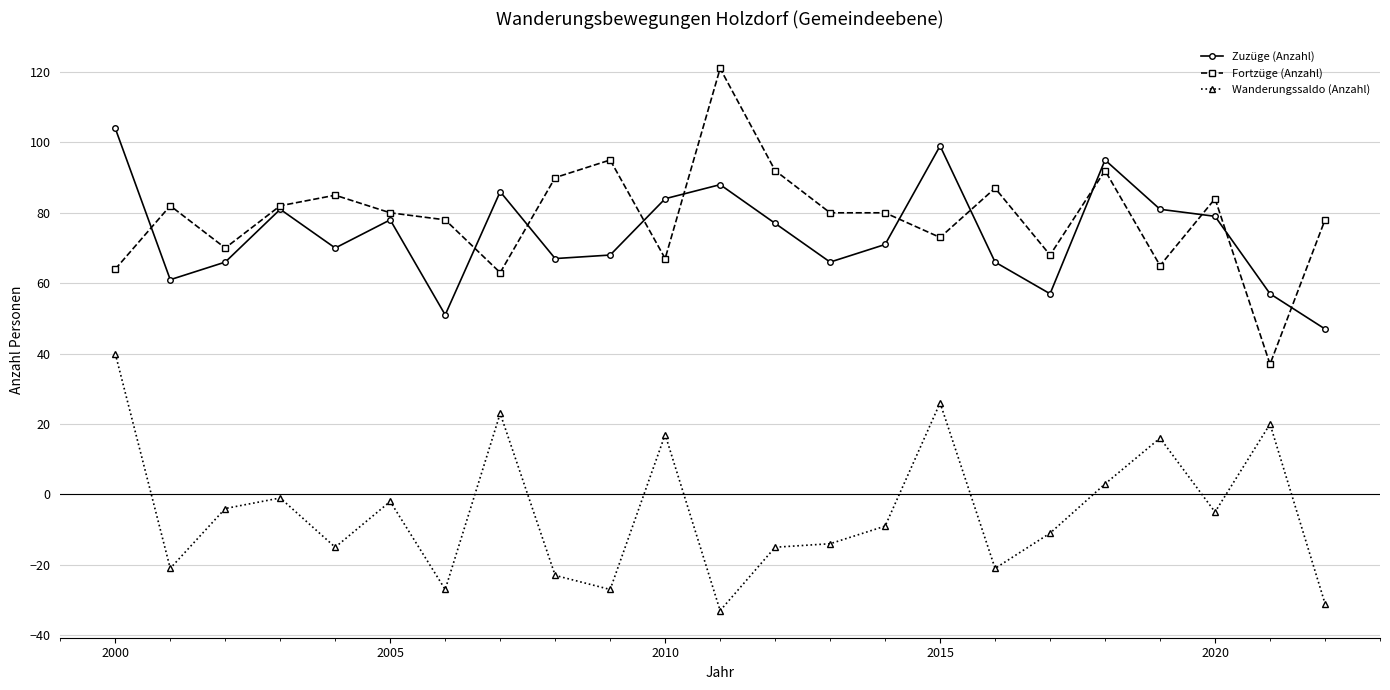

At how many categories does at least one series exceed 71?

20